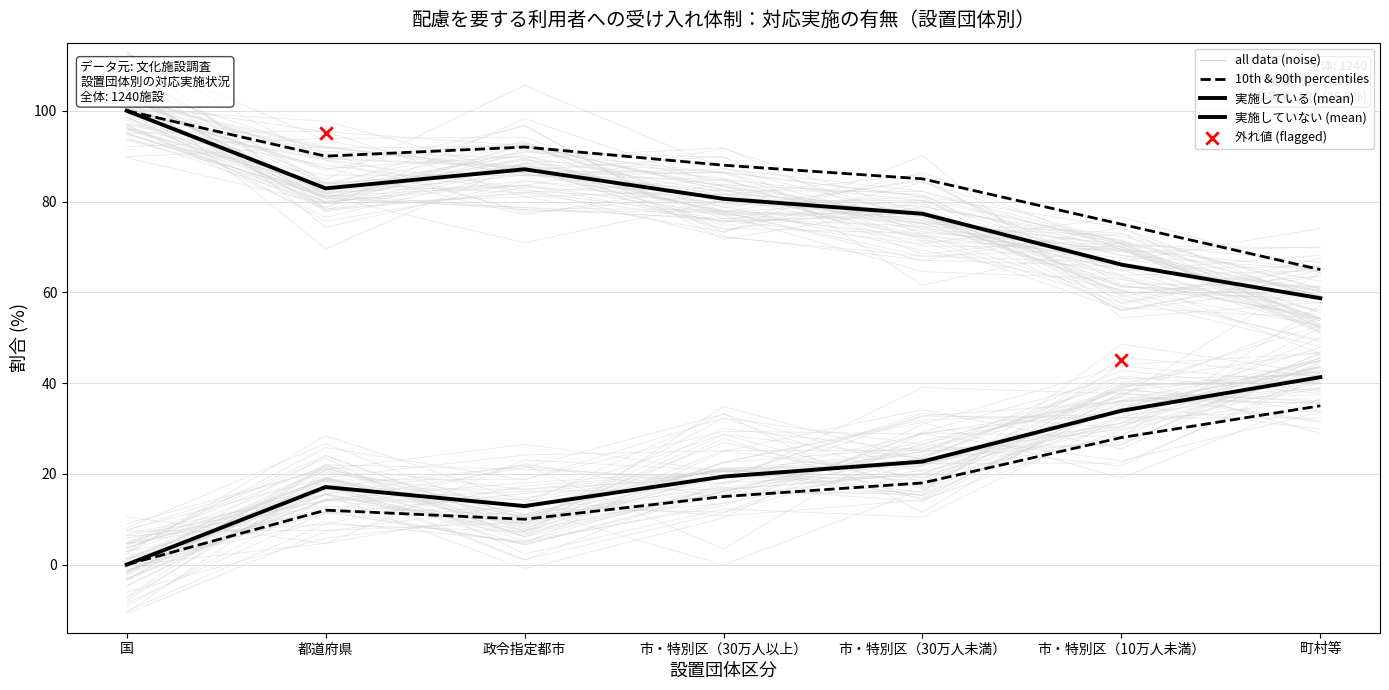

Is the value of 実施している (%) at 市・特別区（10万人未満） greater than the value of 実施していない (%) at 市・特別区（10万人未満）?

Yes